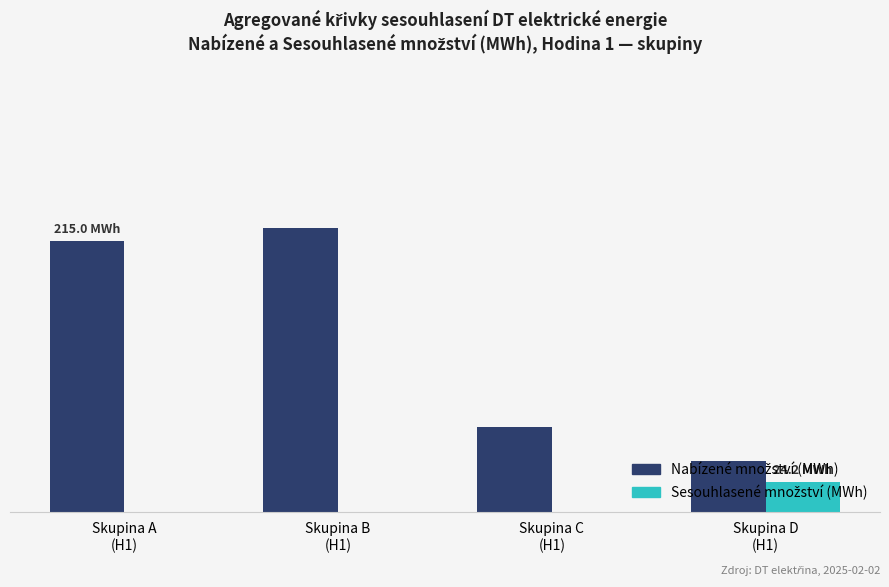

Are the bars horizontal?

No